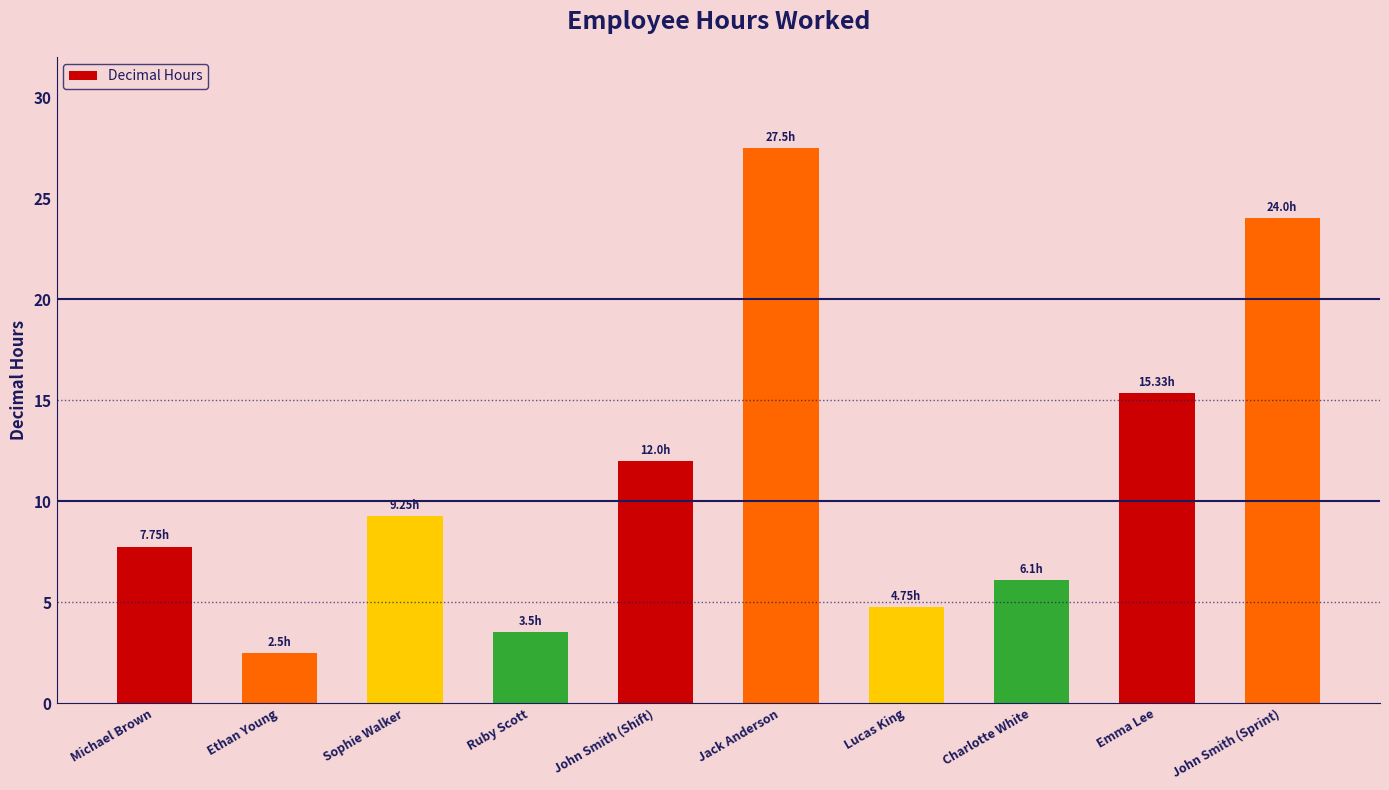

At which label is the value closest to 15?

Emma Lee